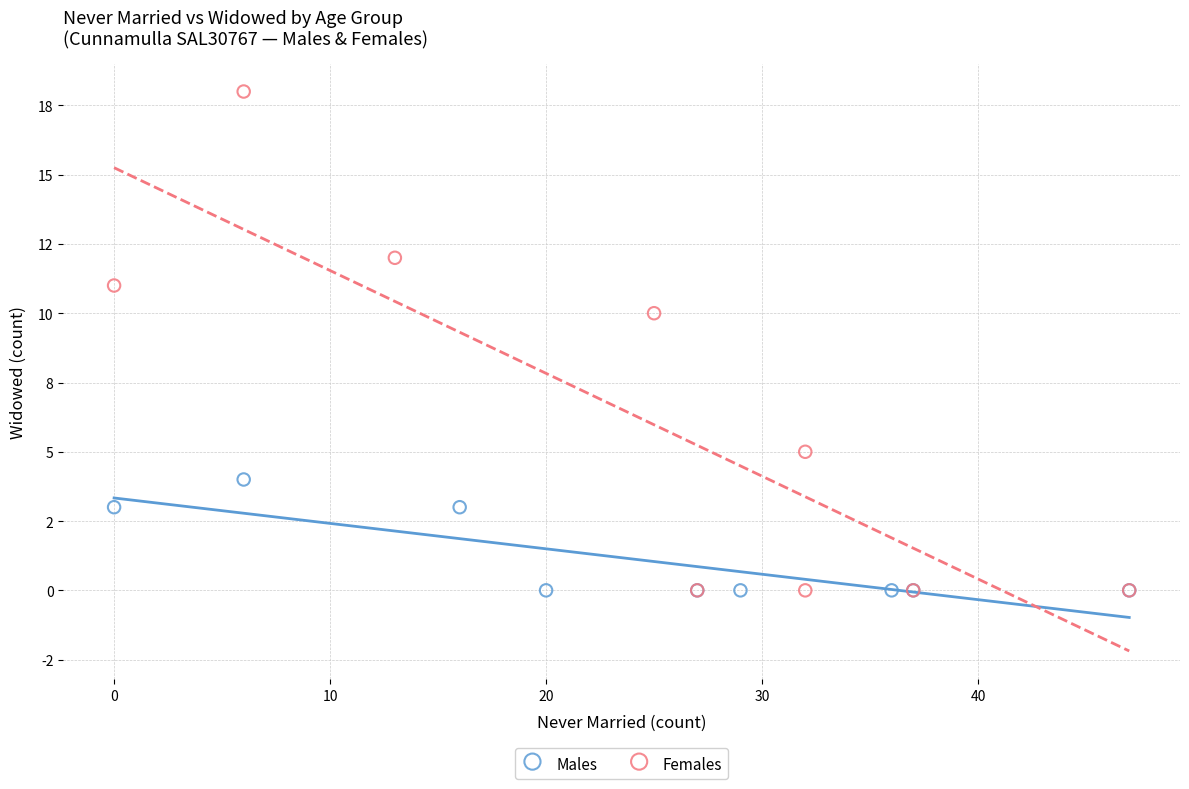

What are all the series names shown in the legend?

Males, Females